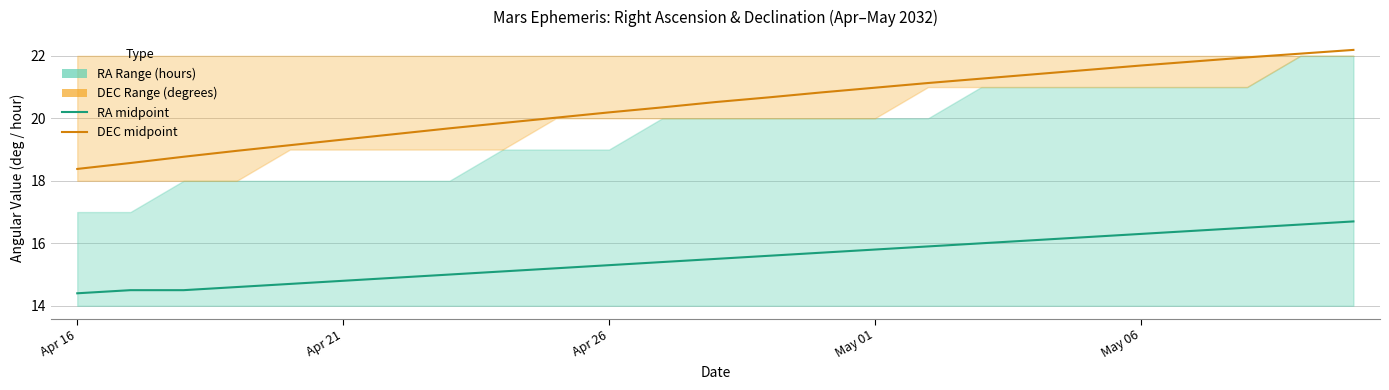

List the series in order of their peak value, highest first.

DEC (degrees), RA (hours)